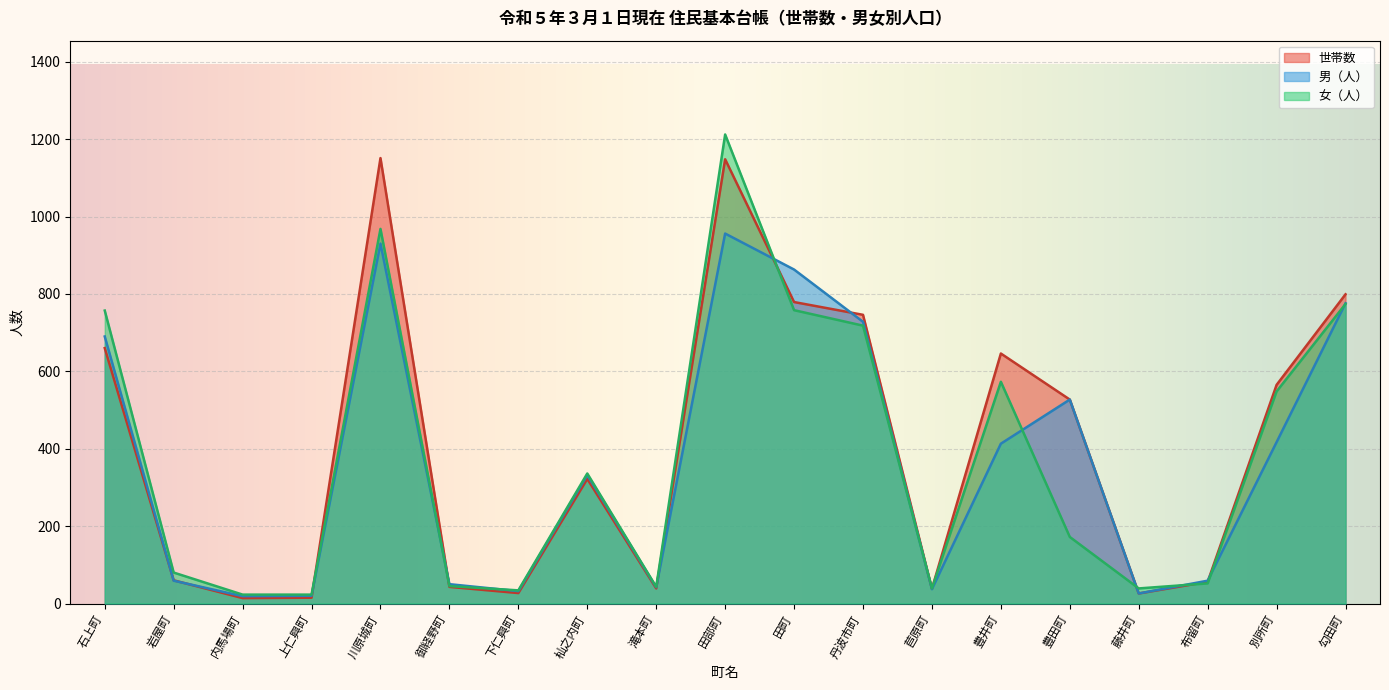

What is the difference between the 世帯数 values at 石上町 and 岩屋町?

600